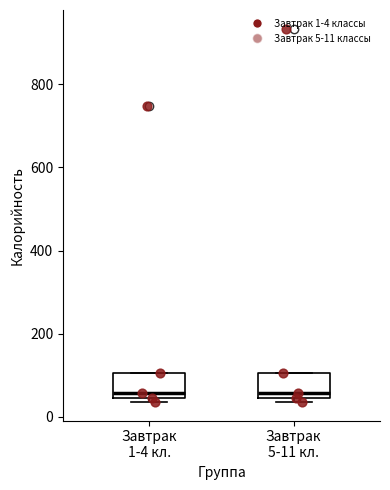

Where is the upper edge of the box for Завтрак 1-4 кл. on the y-axis? The values are not printed on the chart, so give them approximately, as read against the axis.

100